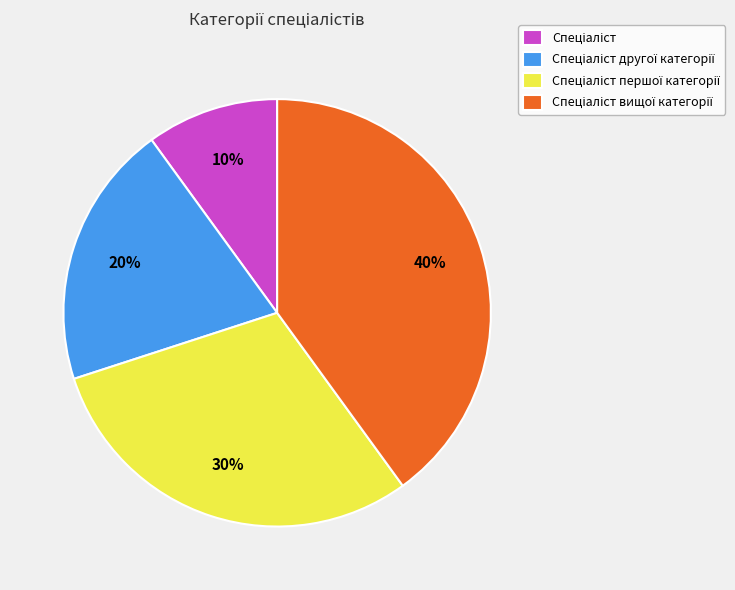

Is there a majority slice in this chart?

No